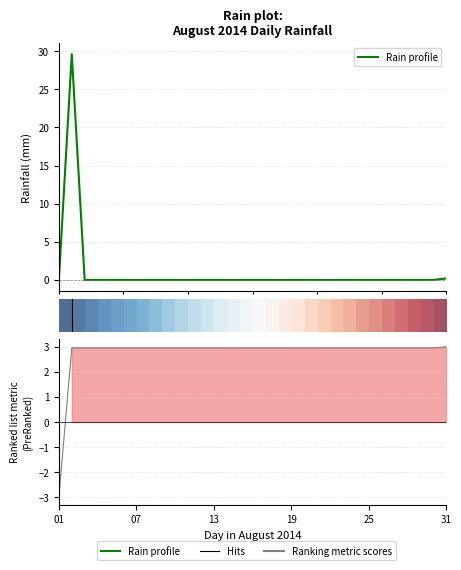

How many lines are shown in the chart?

3